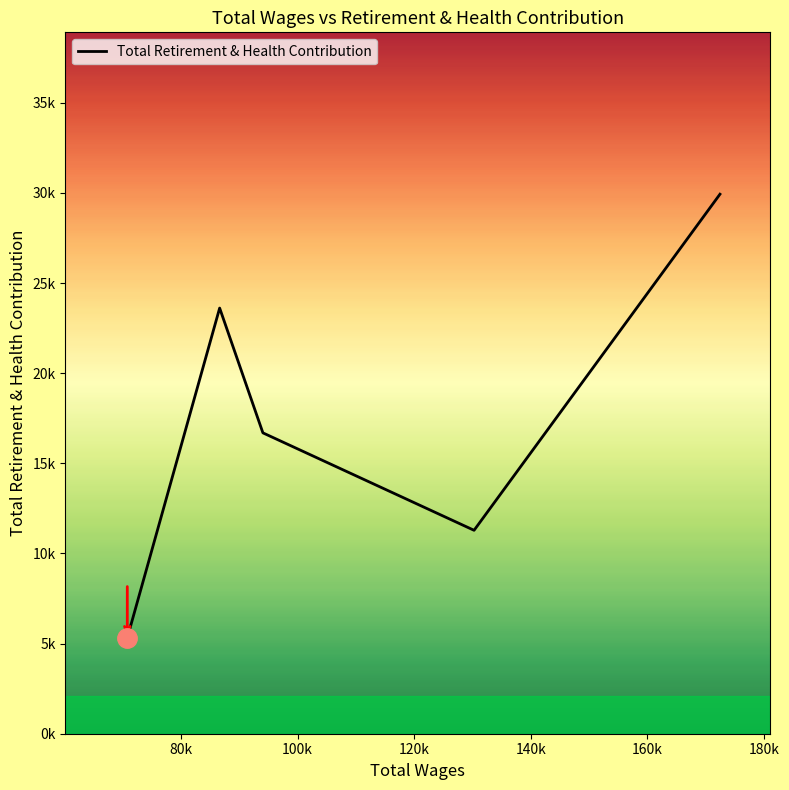

Is this an area chart (filled region under the line)?

Yes